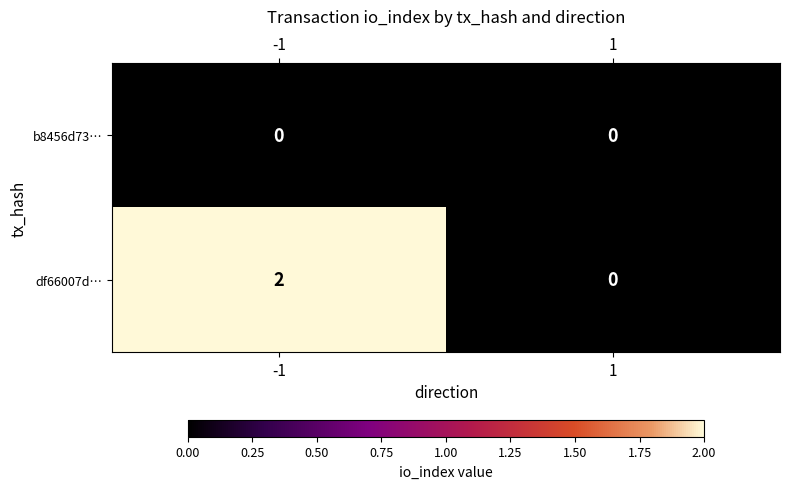

The value of df66007d… at -1 is 2. True or false?

True